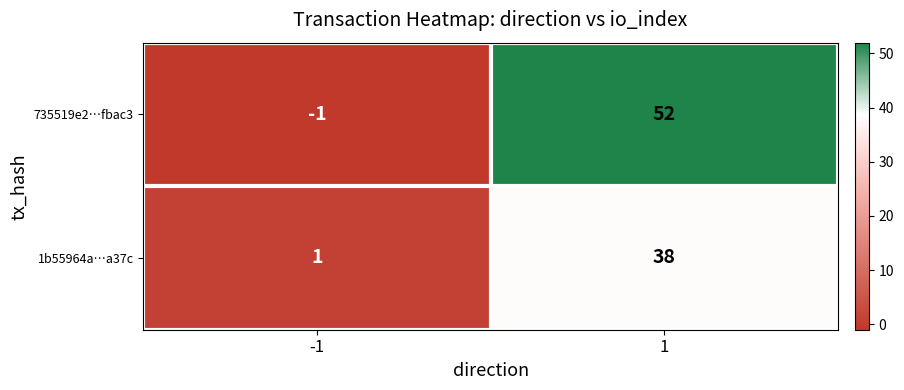

What is the sum of all 1b55964a…a37c values?

39